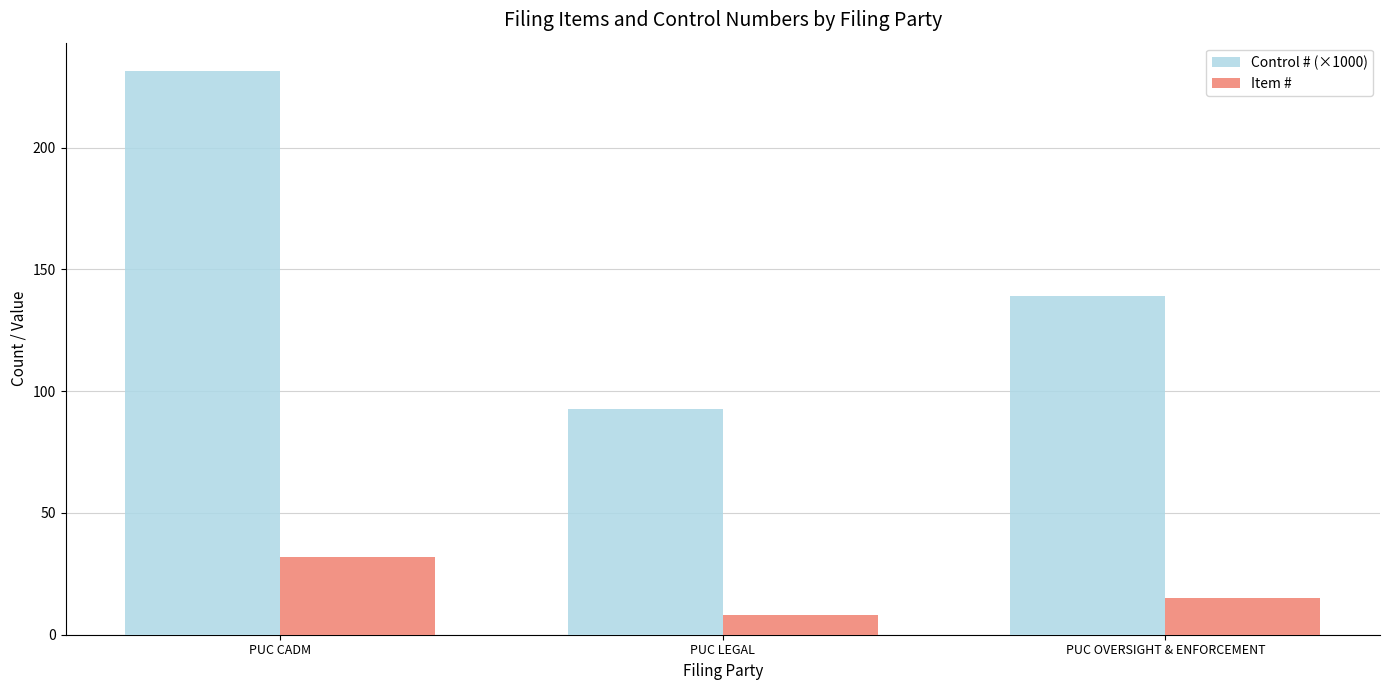

Does the chart contain stacked bars?

No